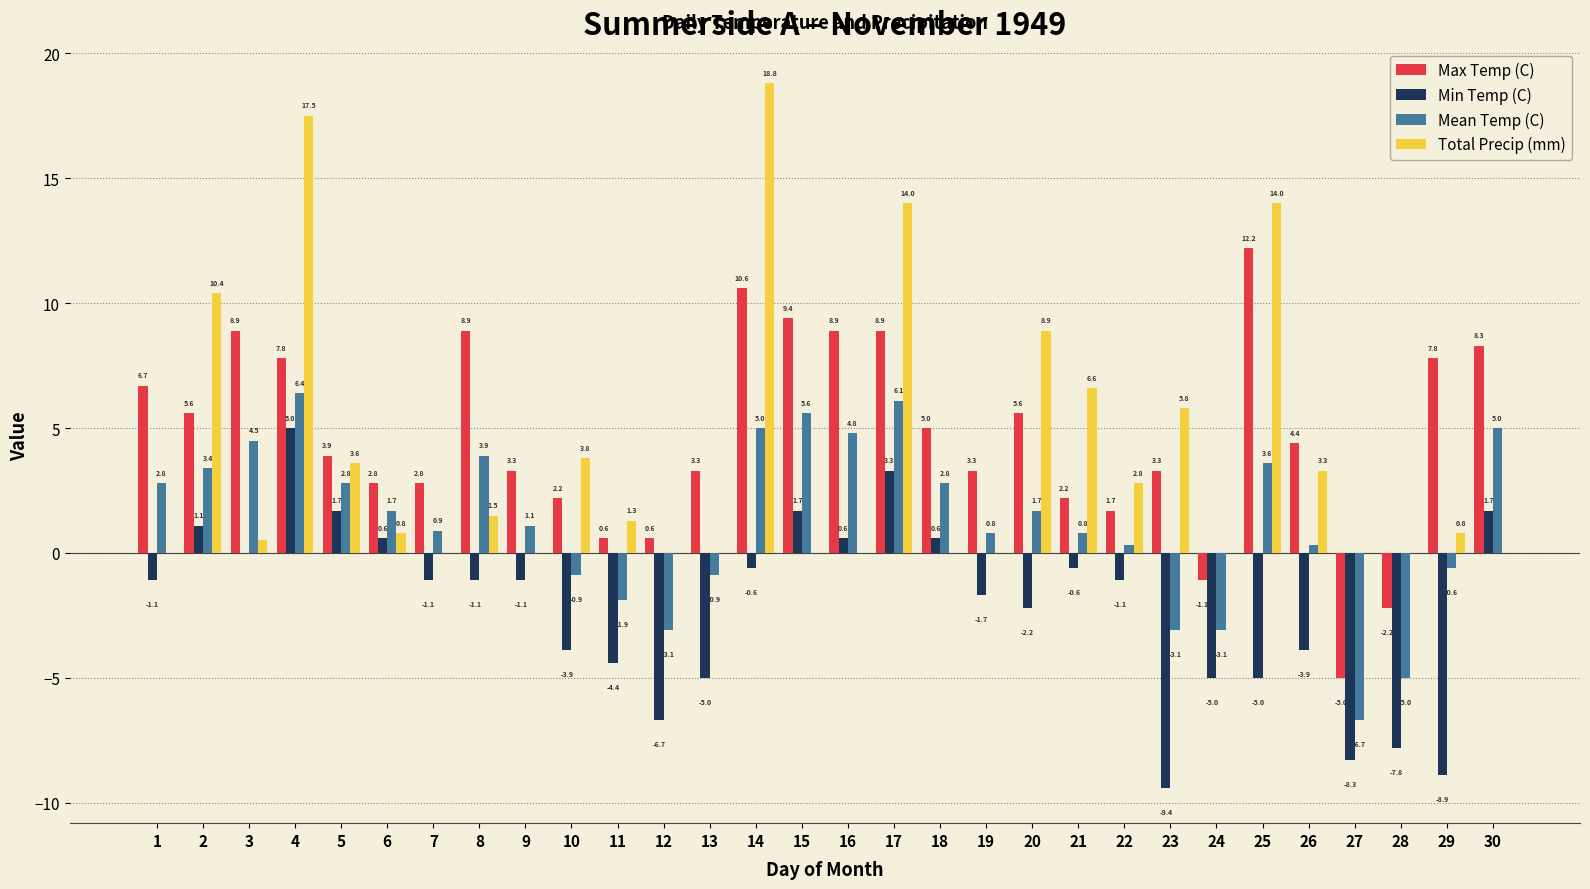

Reading right to left, what are all the values shown in this chart?

Max Temp (C): 8.3	7.8	-2.2	-5.0	4.4	12.2	-1.1	3.3	1.7	2.2	5.6	3.3	5.0	8.9	8.9	9.4	10.6	3.3	0.6	0.6	2.2	3.3	8.9	2.8	2.8	3.9	7.8	8.9	5.6	6.7
Min Temp (C): 1.7	-8.9	-7.8	-8.3	-3.9	-5.0	-5.0	-9.4	-1.1	-0.6	-2.2	-1.7	0.6	3.3	0.6	1.7	-0.6	-5.0	-6.7	-4.4	-3.9	-1.1	-1.1	-1.1	0.6	1.7	5.0	0.0	1.1	-1.1
Mean Temp (C): 5.0	-0.6	-5.0	-6.7	0.3	3.6	-3.1	-3.1	0.3	0.8	1.7	0.8	2.8	6.1	4.8	5.6	5.0	-0.9	-3.1	-1.9	-0.9	1.1	3.9	0.9	1.7	2.8	6.4	4.5	3.4	2.8
Total Precip (mm): 0.0	0.8	0.0	0.0	3.3	14.0	0.0	5.8	2.8	6.6	8.9	0.0	0.0	14.0	0.0	0.0	18.8	0.0	0.0	1.3	3.8	0.0	1.5	0.0	0.8	3.6	17.5	0.5	10.4	0.0